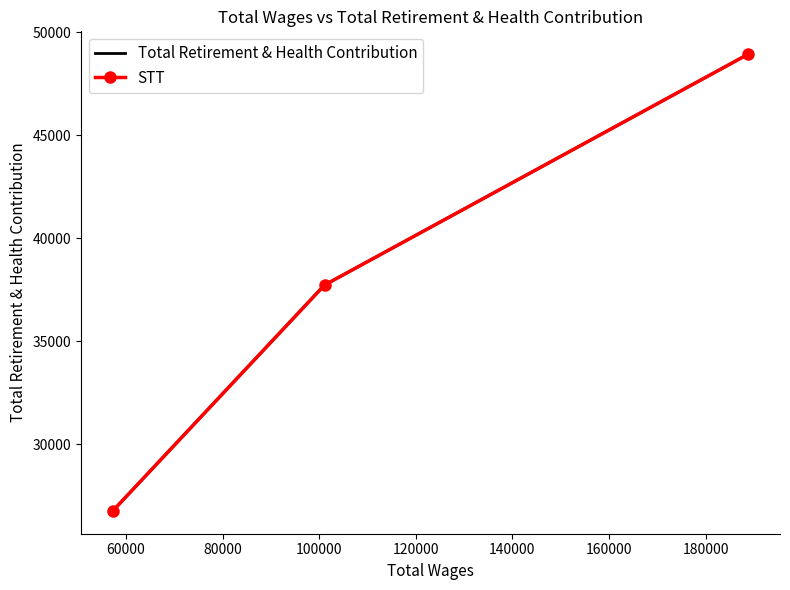

How many Total Retirement & Health Contribution values are between 26758 and 48939?

3